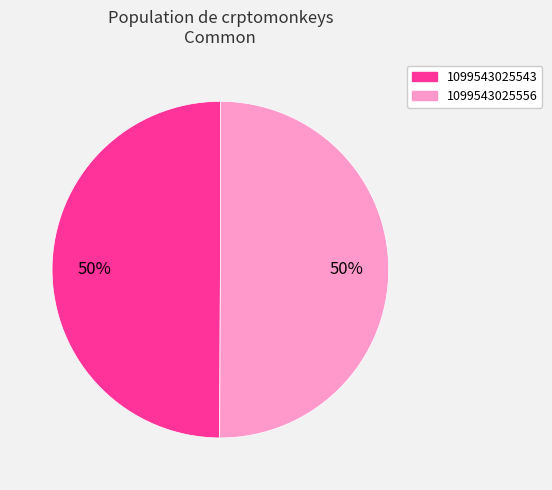

What is the ratio of the value at 1099543025543 to the value at 1099543025556?

1.0